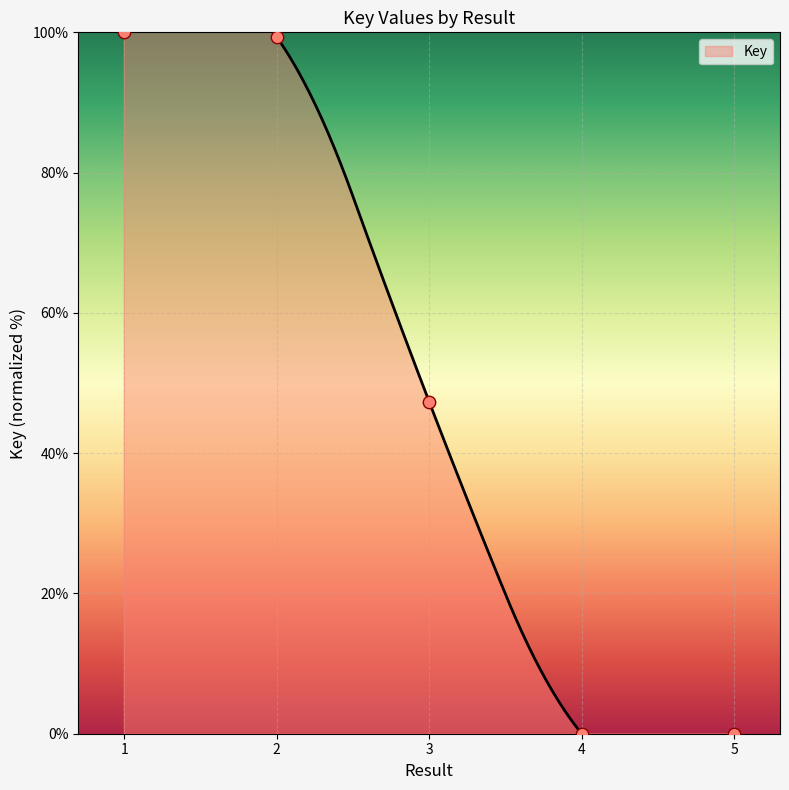

What is the change in value from 2 to 3?

-52.0